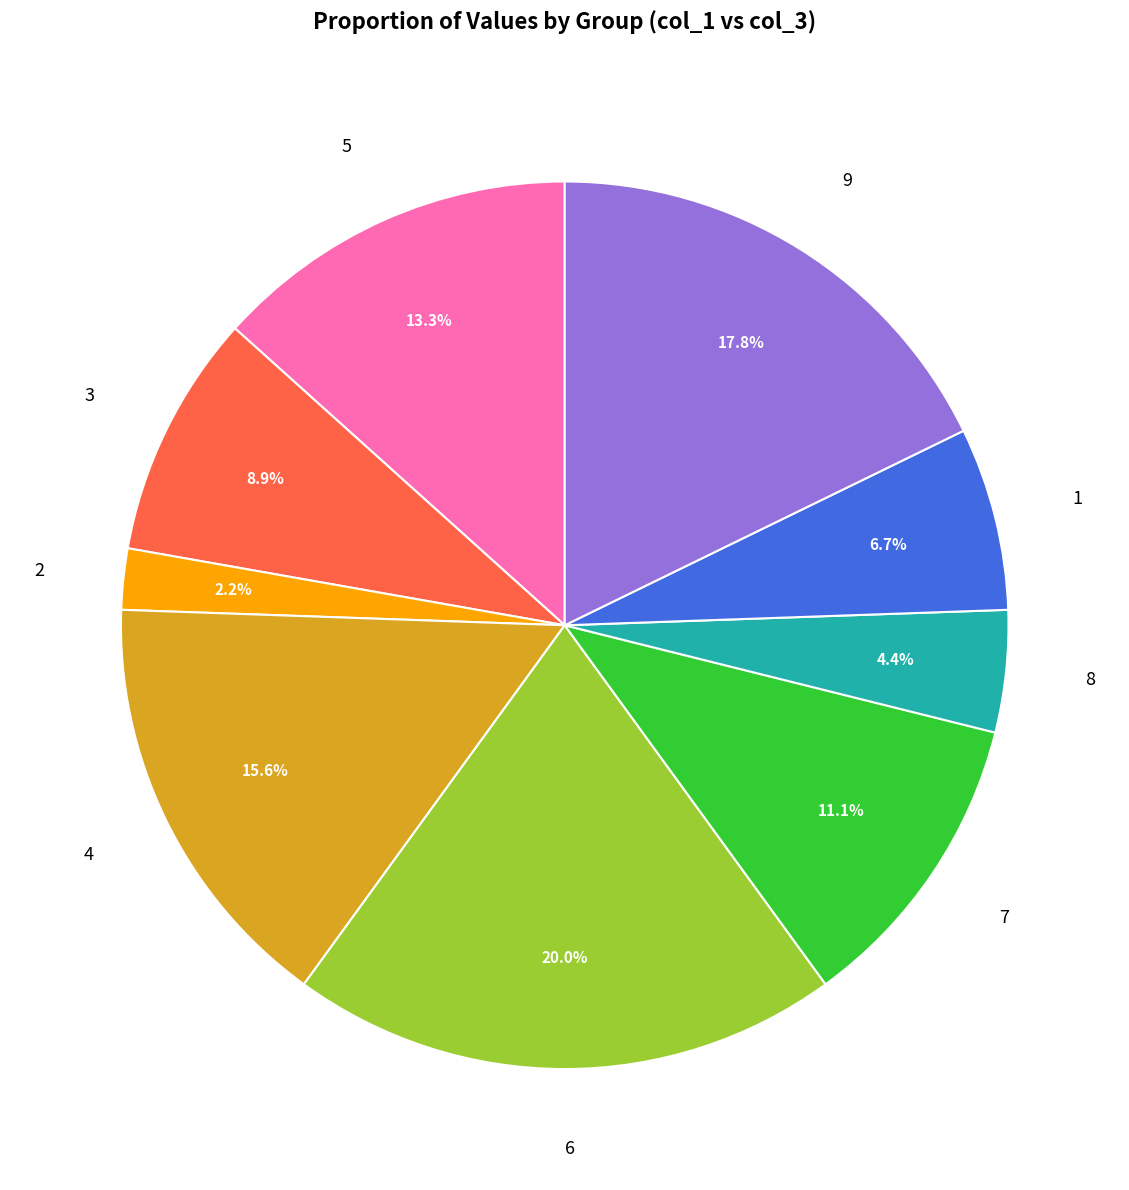

Is there a majority slice in this chart?

No